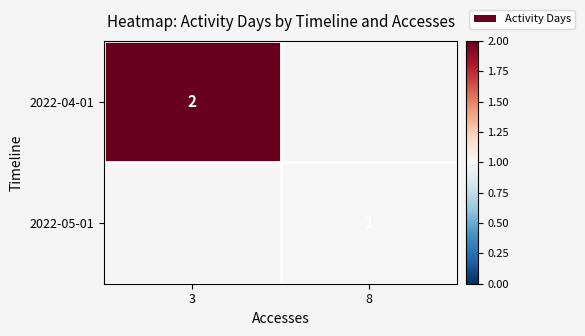

True or false: 2022-05-01 has a value of 1 at 8.

True